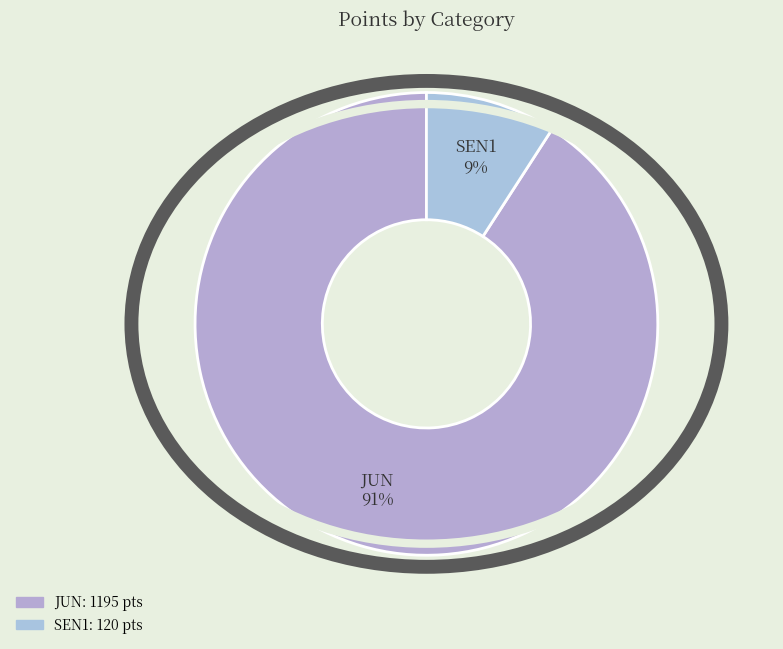

Does any single category account for the majority?

Yes